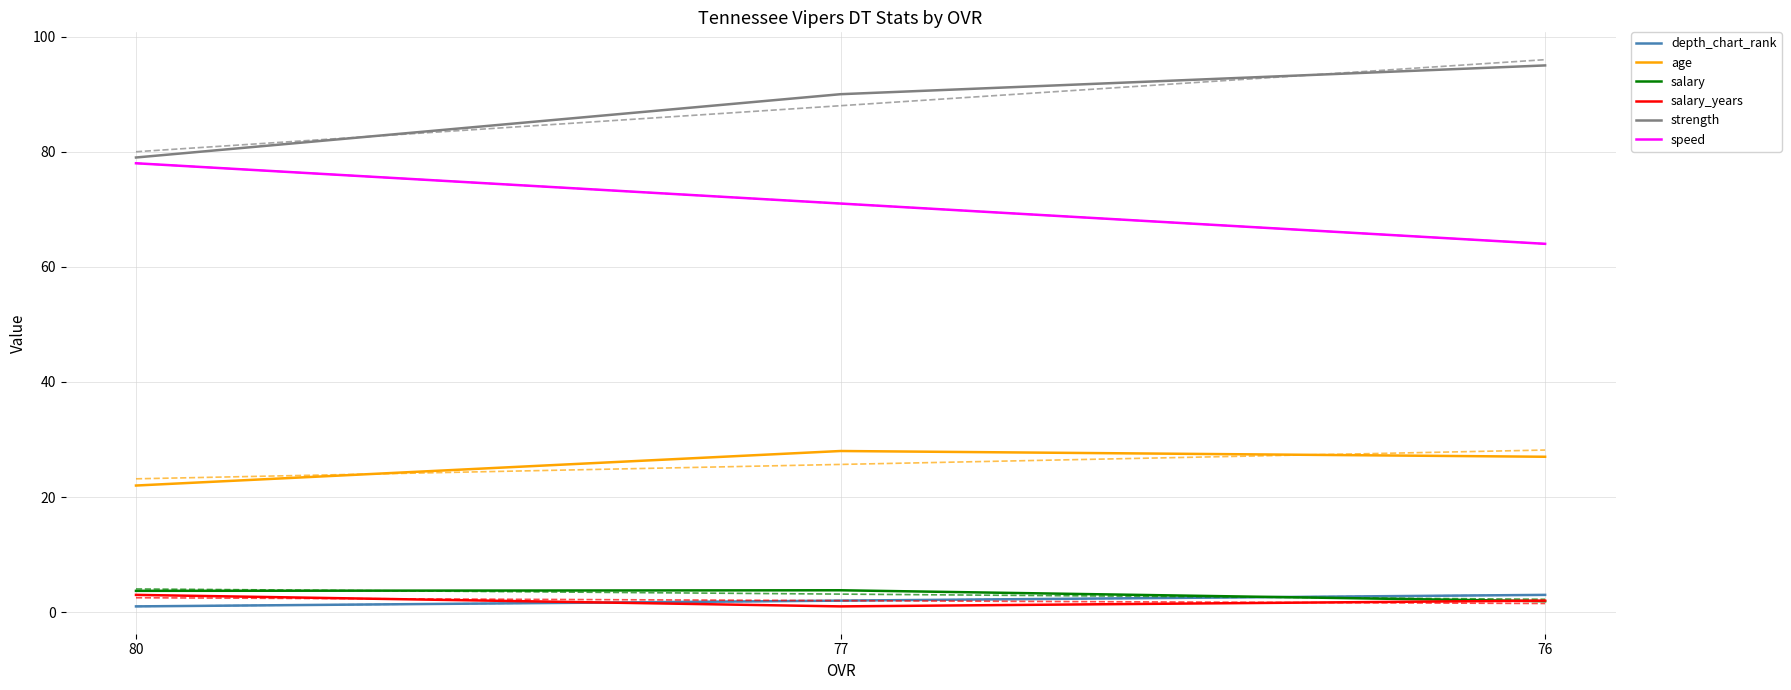

Read the salary_years value at 77.

1.0